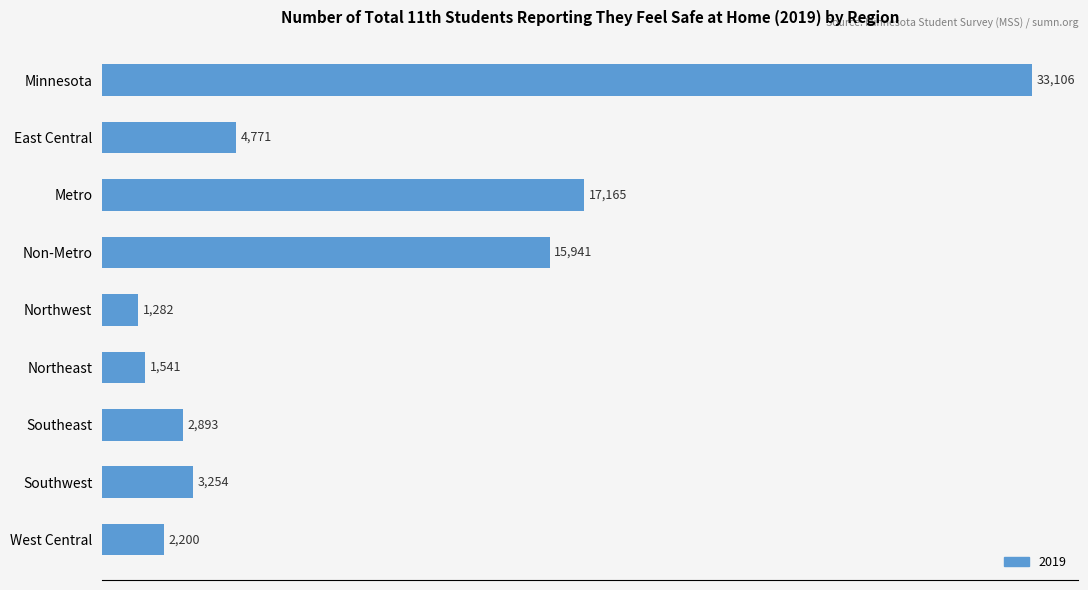

Reading top to bottom, transcribe all the data shown in this chart.

33106	4771	17165	15941	1282	1541	2893	3254	2200